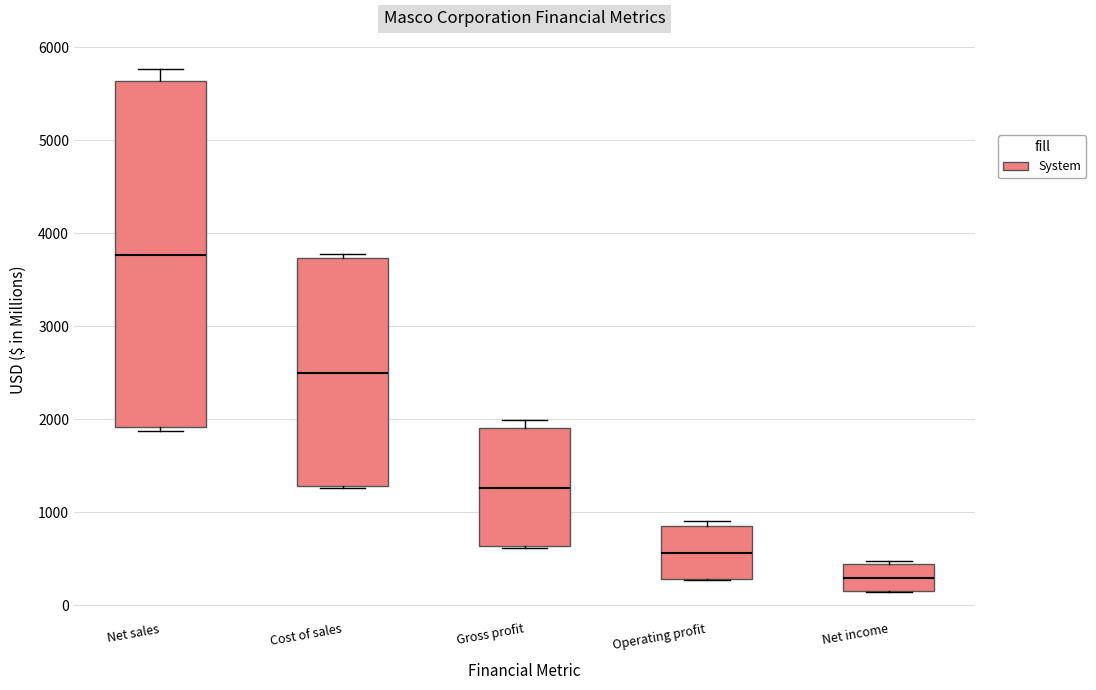

Reading left to right, read every box against the y-axis: the position of its median line, the range the box covers, and the ends of its whiskers. The values are not printed on the chart, so give them approximately, as read against the axis.

Net sales: median 3800, box 1900 to 5600, whiskers 1900 (just below the box's lower edge) to 5800
Cost of sales: median 2500, box 1300 to 3700, whiskers 1300 to 3800
Gross profit: median 1300, box 600 to 1900, whiskers 600 to 2000
Operating profit: median 600, box 300 to 900, whiskers 300 to 900 (just above the box's upper edge)
Net income: median 300, box 200 to 400, whiskers 100 to 500